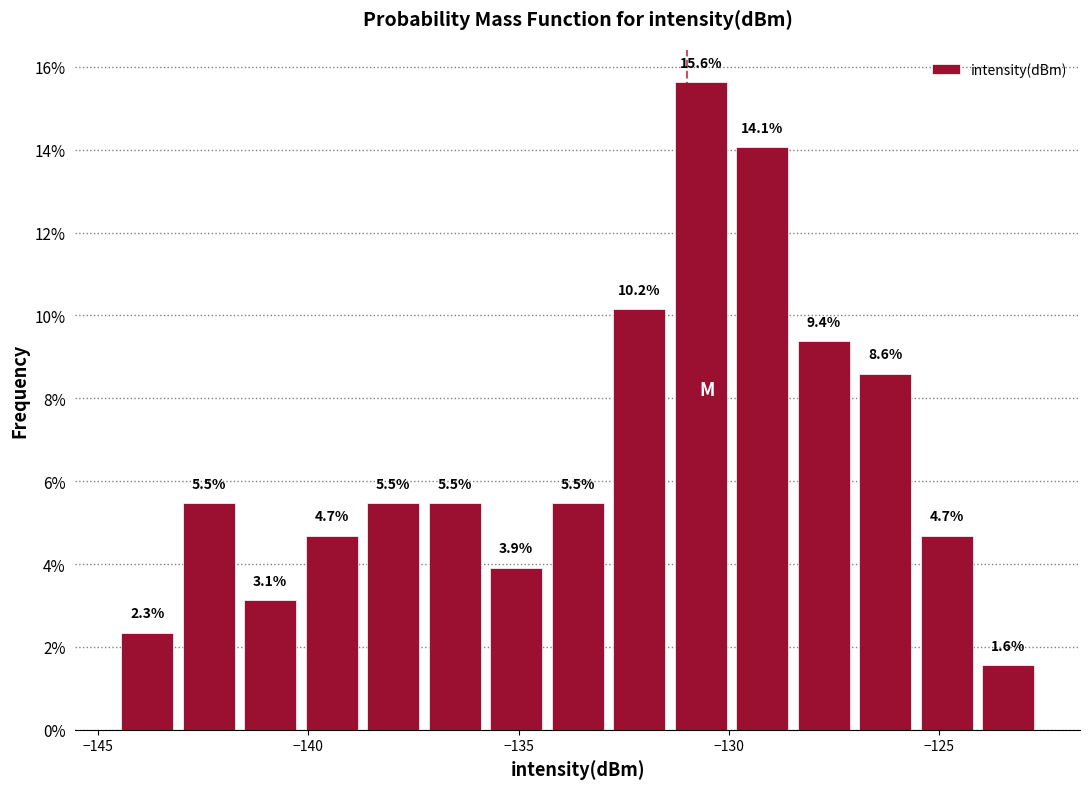

Around what value on the x-axis is the tallest bar? Give the approximate position of its centre, as read against the axis.

-130.5